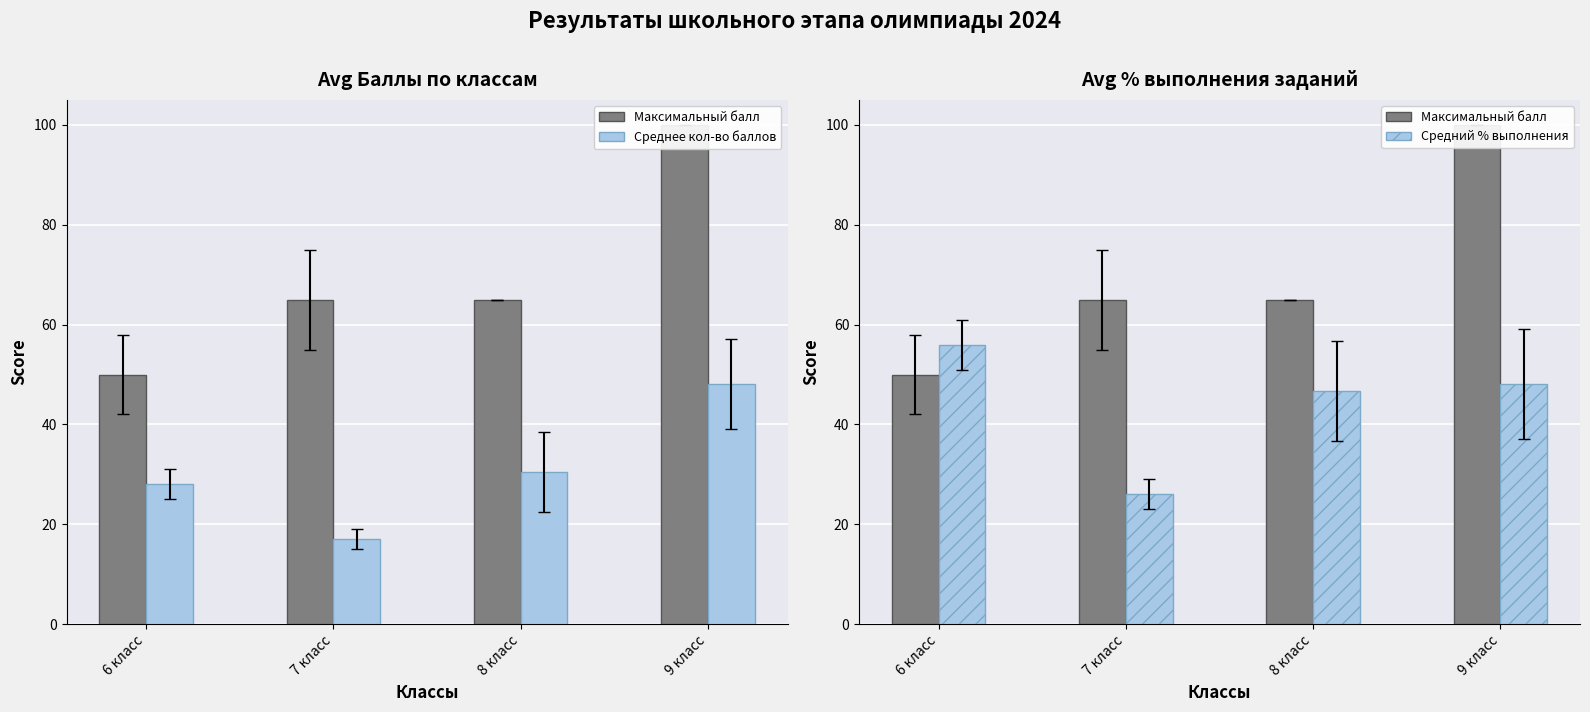

Reading left to right, transcribe all the data shown in this chart.

Максимальный балл: 50.0	65.0	65.0	100.0
Среднее кол-во баллов: 28.0	17.0	30.4	48.1
Средний % выполнения: 56.0	26.0	46.7	48.1